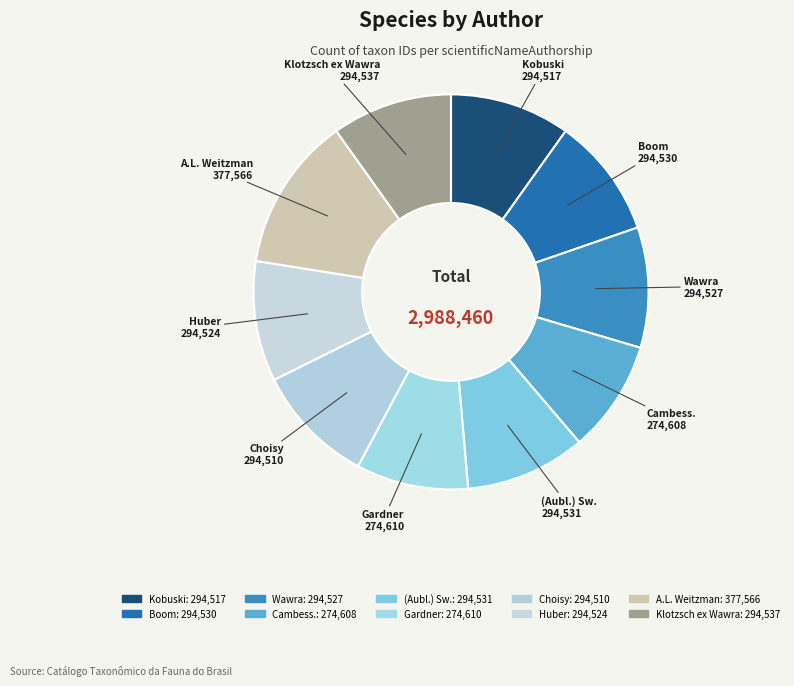

What is the total percentage of A.L. Weitzman and Choisy?

22.5%